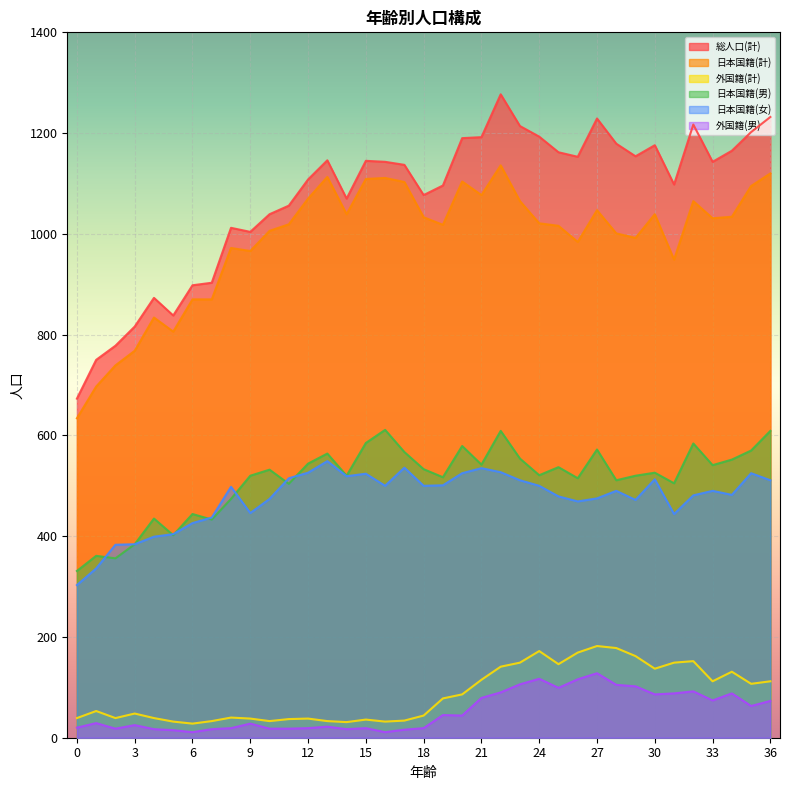

At how many categories does at least one series exceed 796?

34